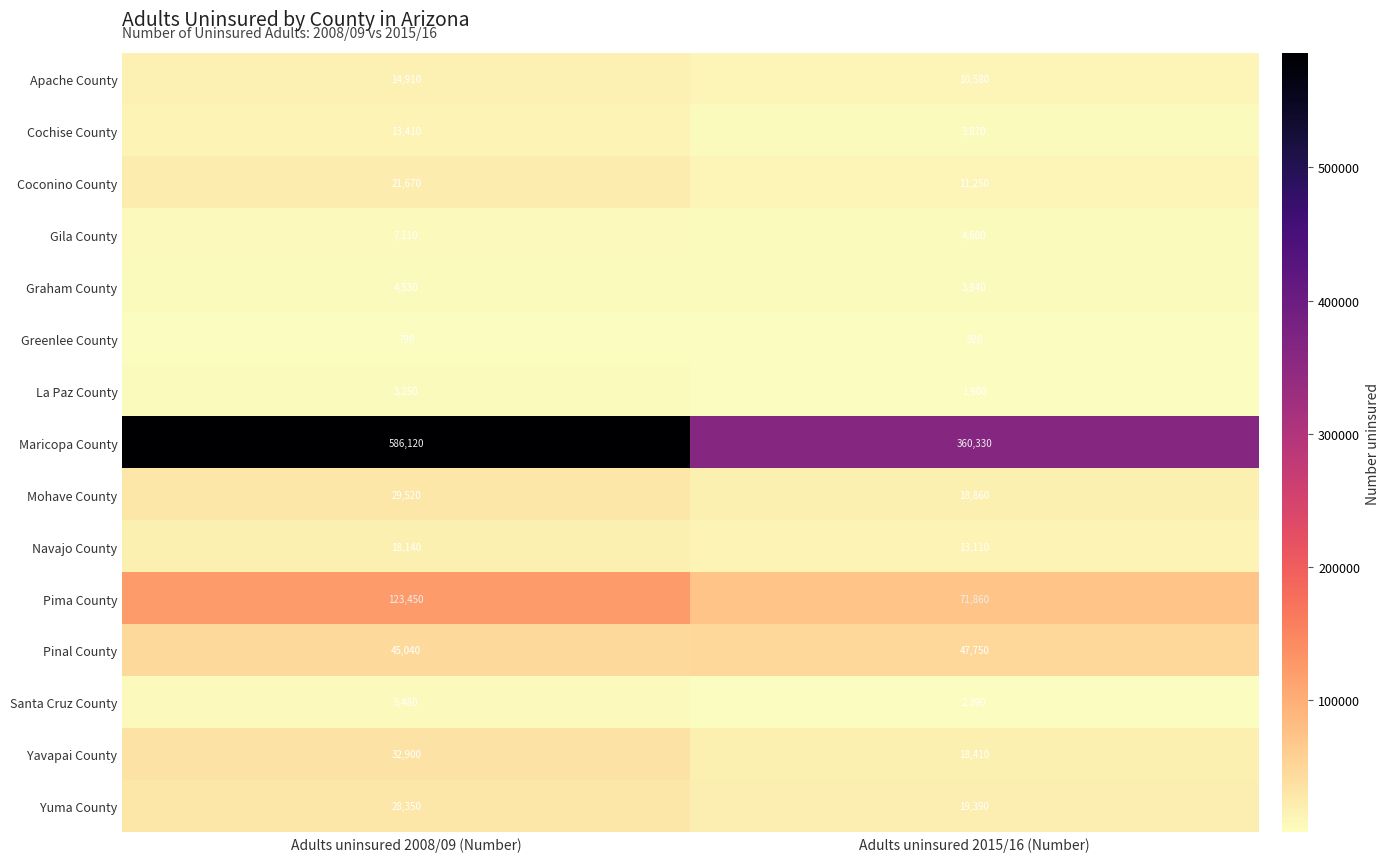

Count the number of data series in this chart.

15